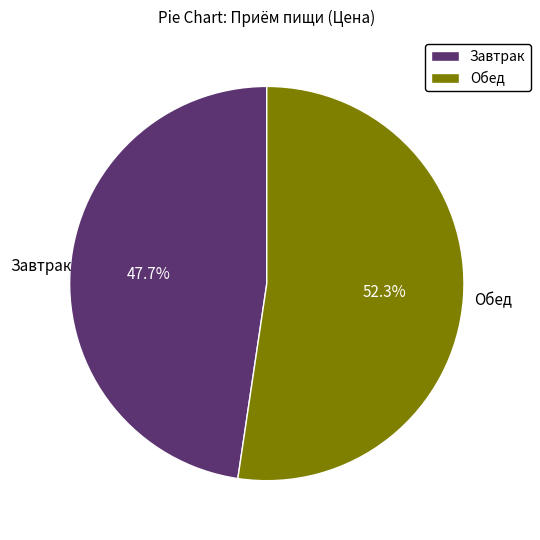

Approximately how many times larger is the value at Завтрак compared to Обед?

0.9